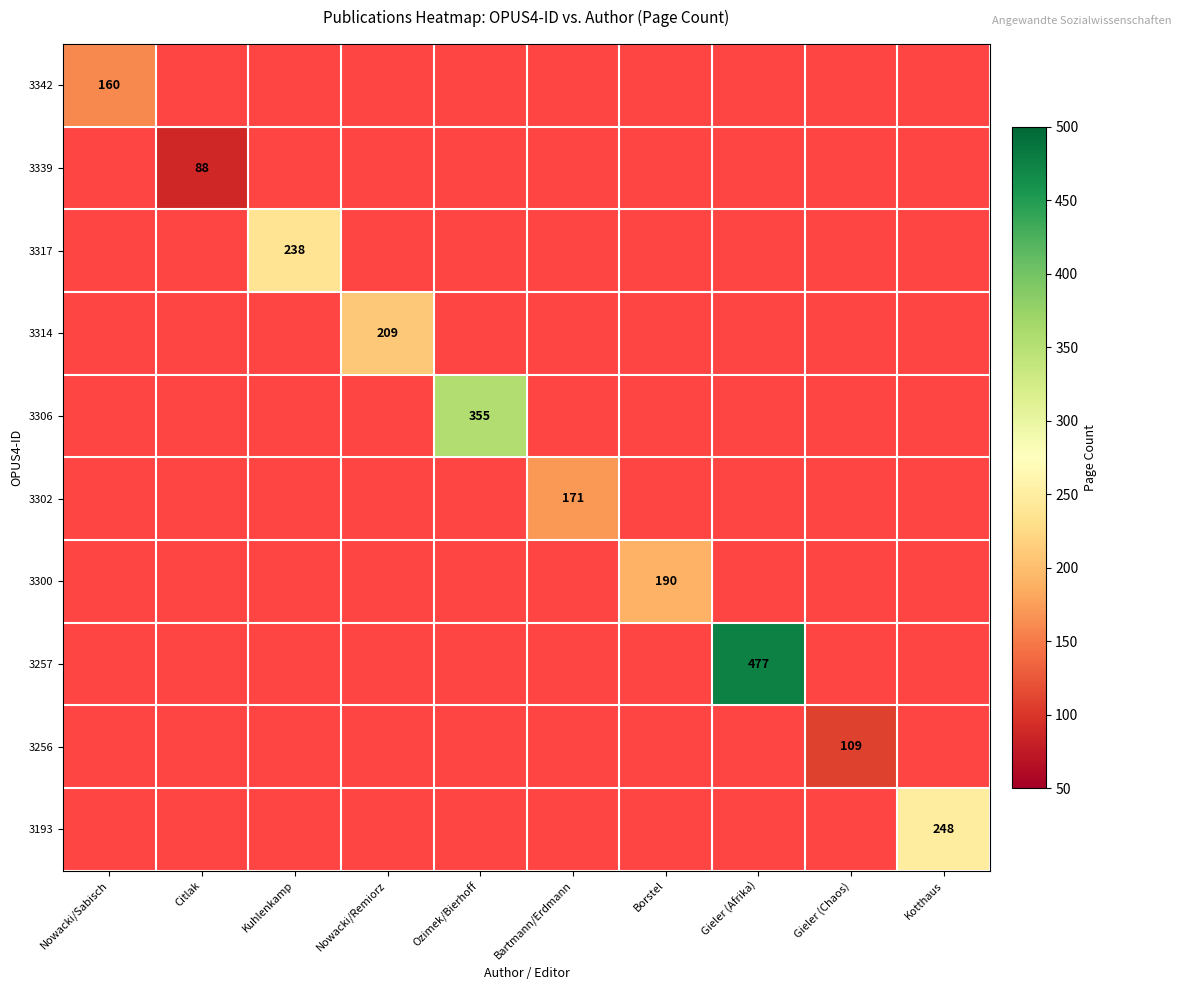

Which has a higher value, Nowacki/Sabisch or Kotthaus?

Kotthaus